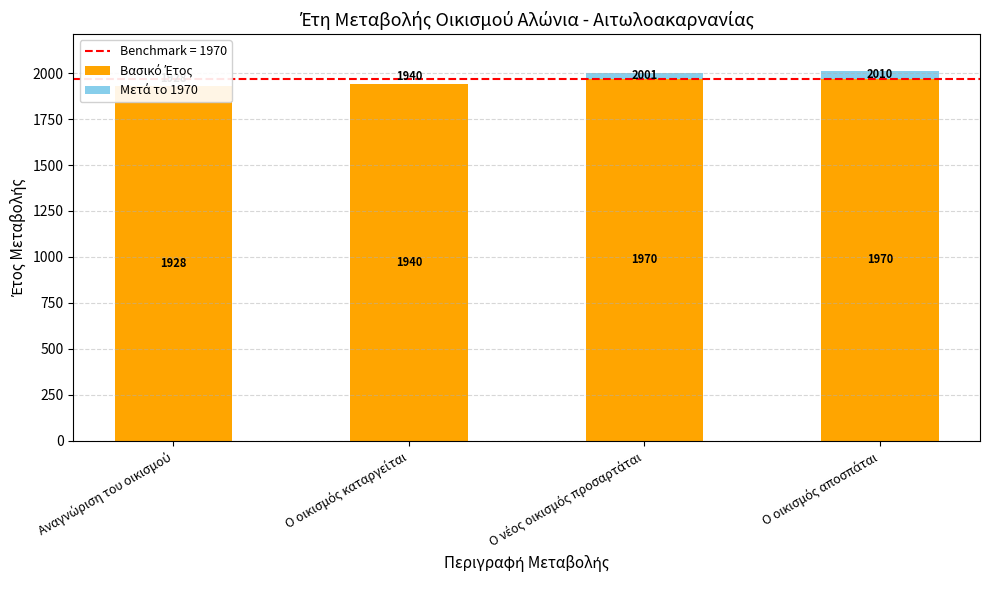

Is it true that Βασικό Έτος equals 3415 at Ο οικισμός αποσπάται?

False